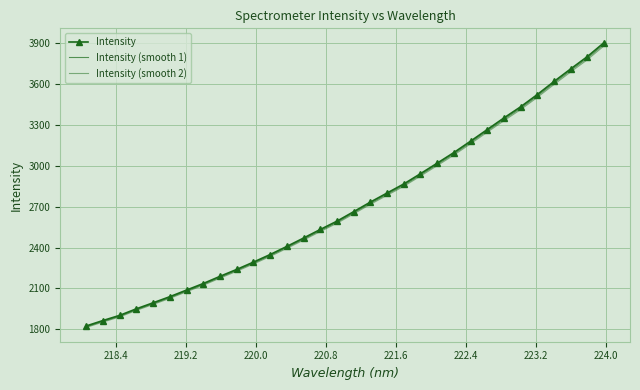

How many distinct data groups are displayed?

3